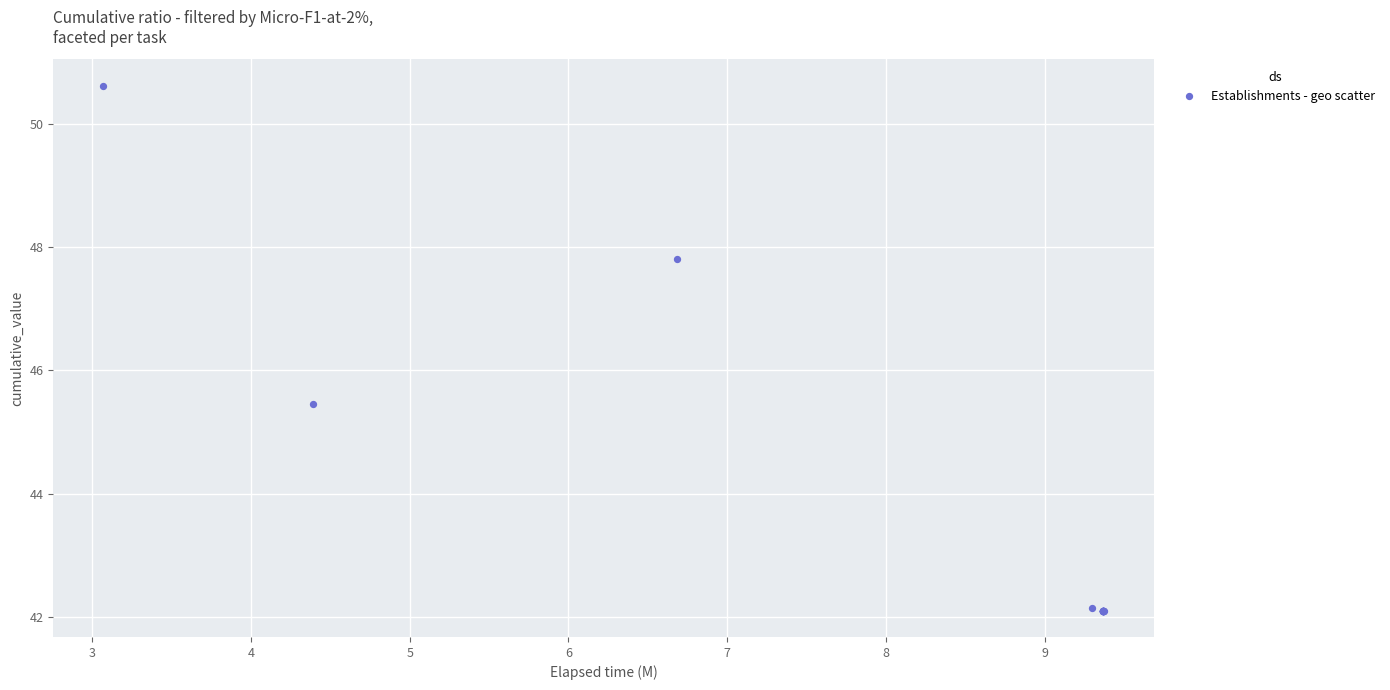

What Y value in the scatter plot is closest to 46?

45.5